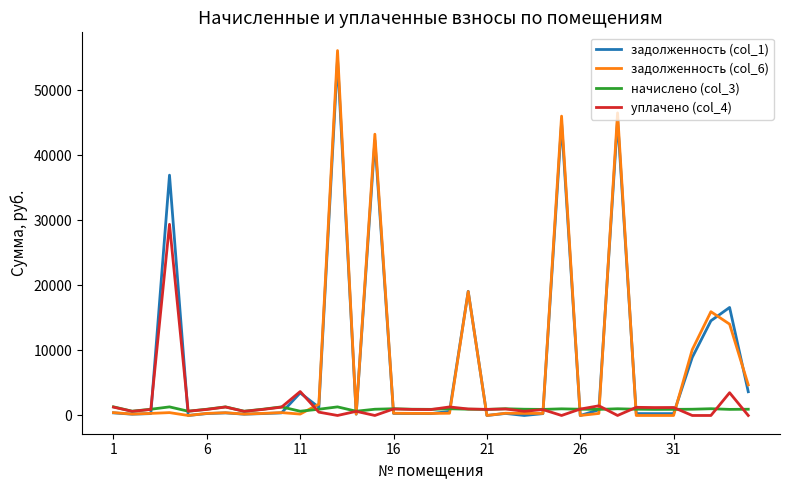

What is the maximum value for уплачено (col_4)?

29379.6